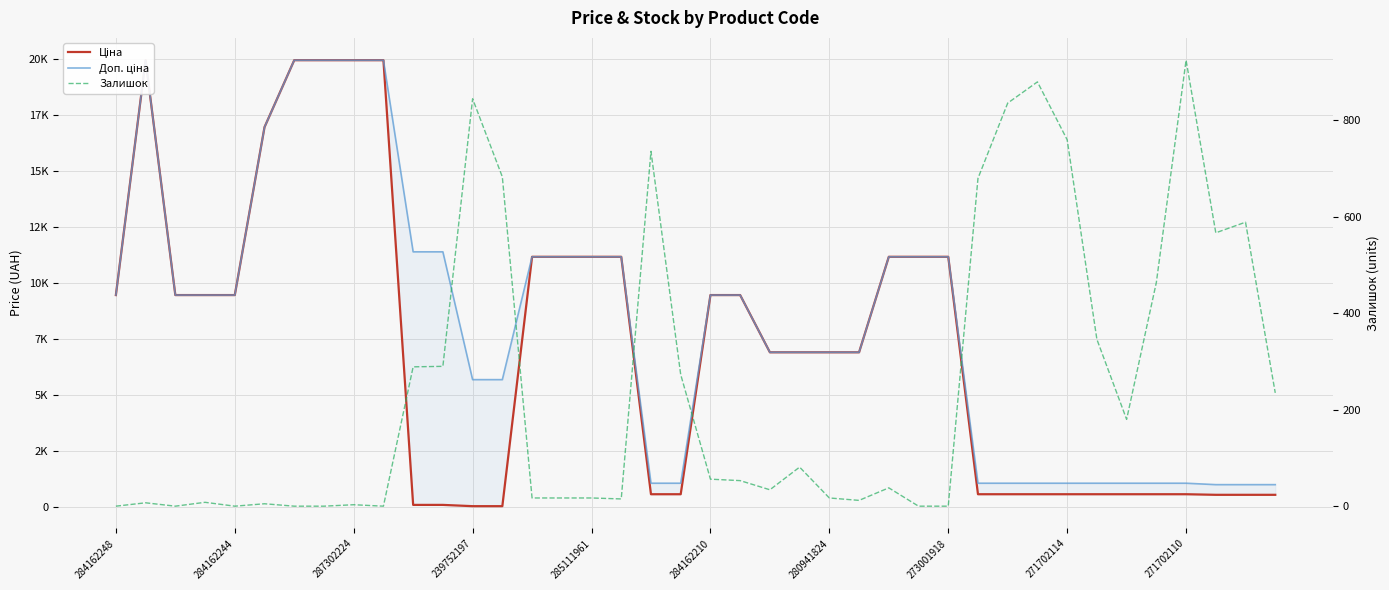

How many values in the Доп. ціна series exceed 9480?

21